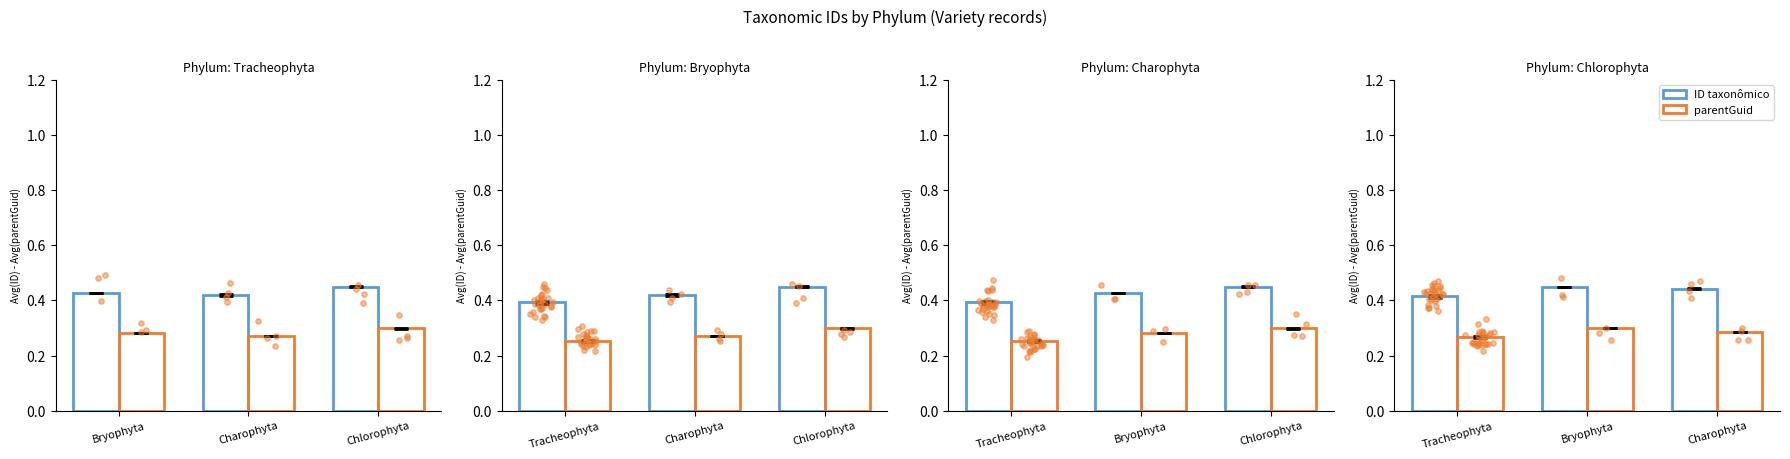

What are all the series names shown in the legend?

ID taxonômico, parentGuid